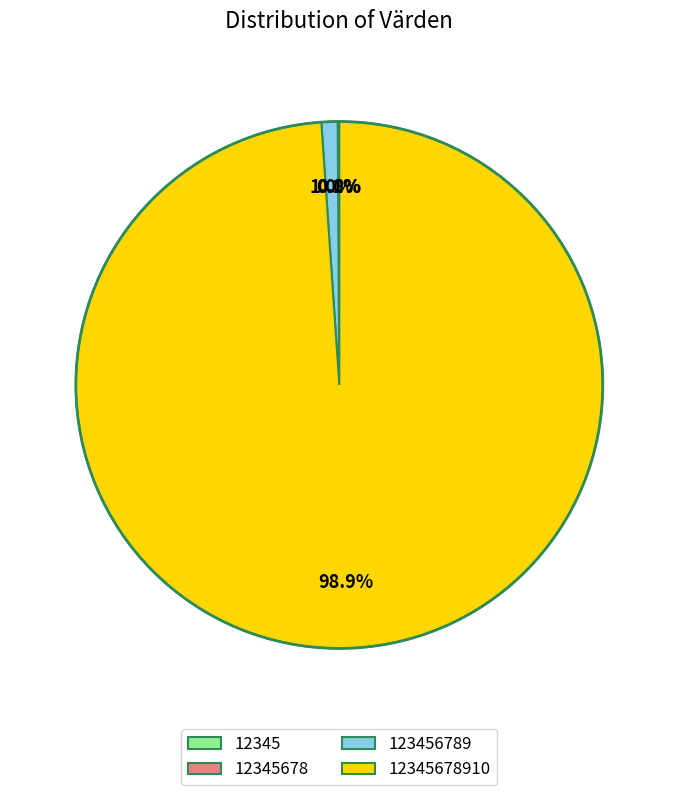

Is there a majority slice in this chart?

Yes